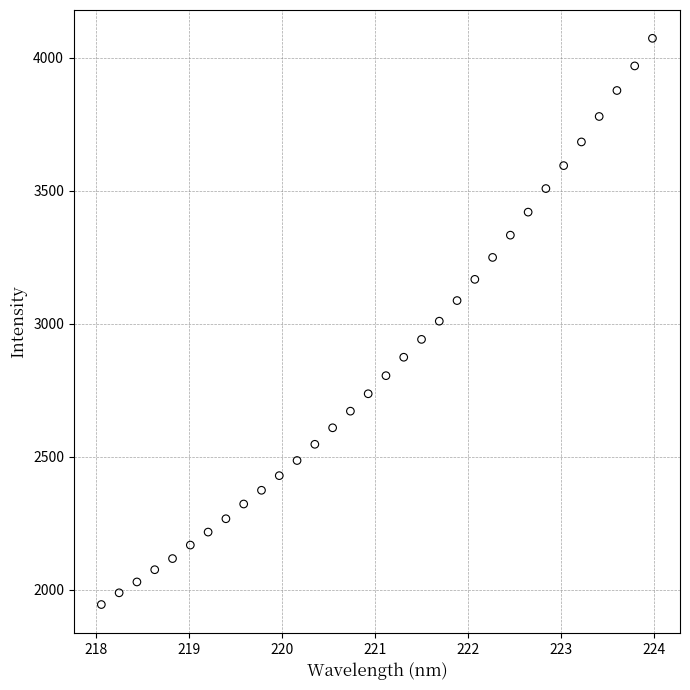

What is the range of X values (max minus min)?

5.9